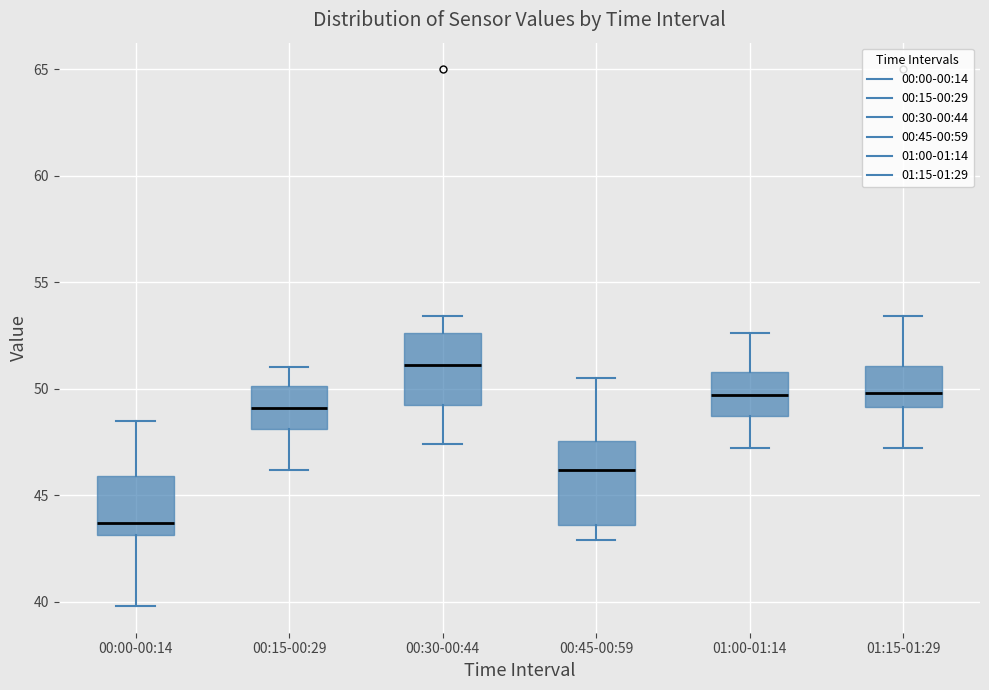

Reading left to right, read every box against the y-axis: the position of its median line, the range the box covers, and the ends of its whiskers. The values are not printed on the chart, so give them approximately, as read against the axis.

00:00-00:14: median 43.5, box 43.0 to 46.0, whiskers 40.0 to 48.5
00:15-00:29: median 49.0, box 48.0 to 50.0, whiskers 46.0 to 51.0
00:30-00:44: median 51.0, box 49.5 to 52.5, whiskers 47.5 to 53.5
00:45-00:59: median 46.0, box 43.5 to 47.5, whiskers 43.0 to 50.5
01:00-01:14: median 49.5, box 48.5 to 51.0, whiskers 47.0 to 52.5
01:15-01:29: median 50.0, box 49.0 to 51.0, whiskers 47.0 to 53.5